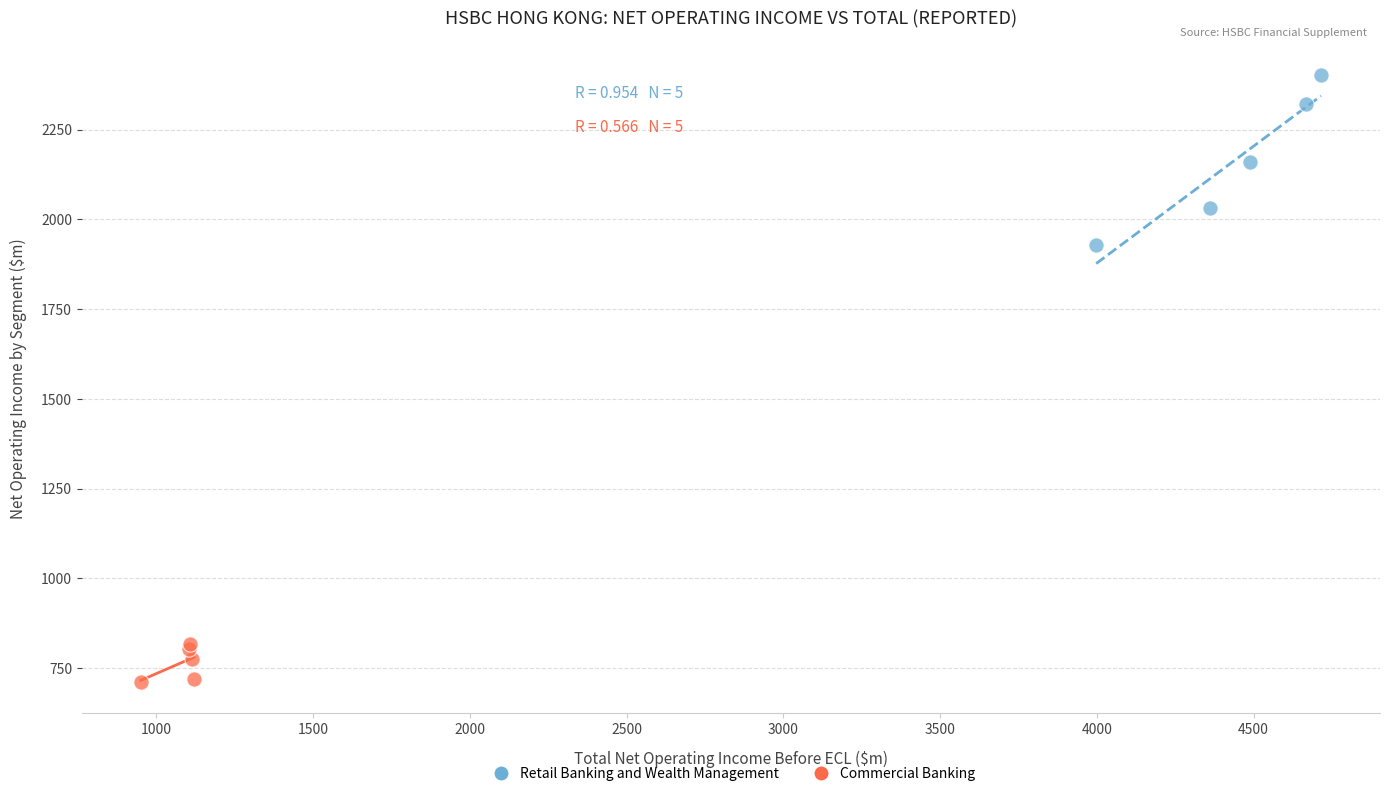

Which series contains the highest Y value?

Retail Banking and Wealth Management